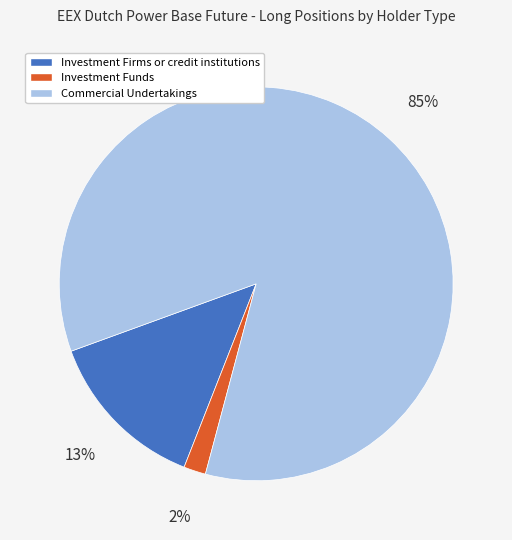

Combined, do Commercial Undertakings and Investment Funds account for over 50%?

Yes